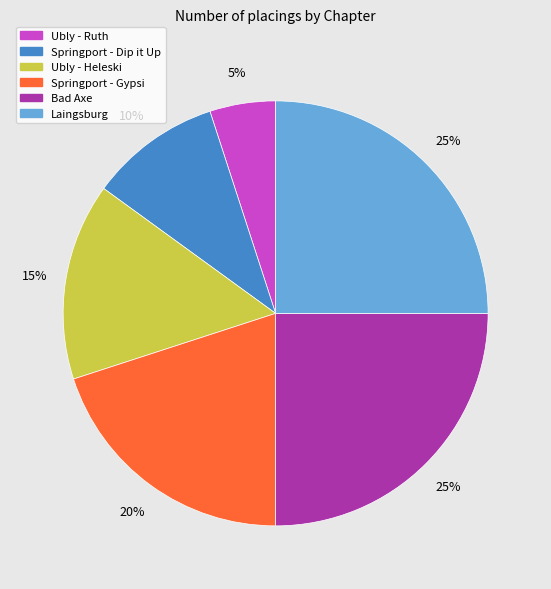

Does Springport - Dip it Up account for over 50% of the chart?

No